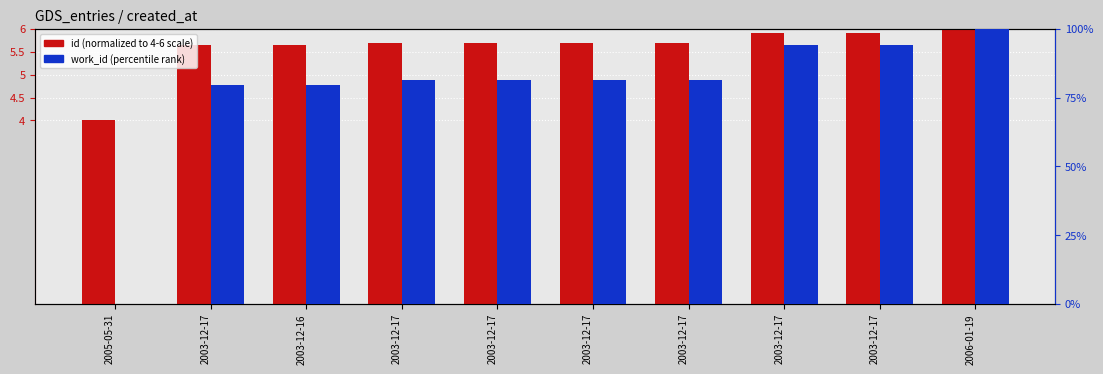

What is the value of the id (normalized) bar at the 1st from the left?

4.0